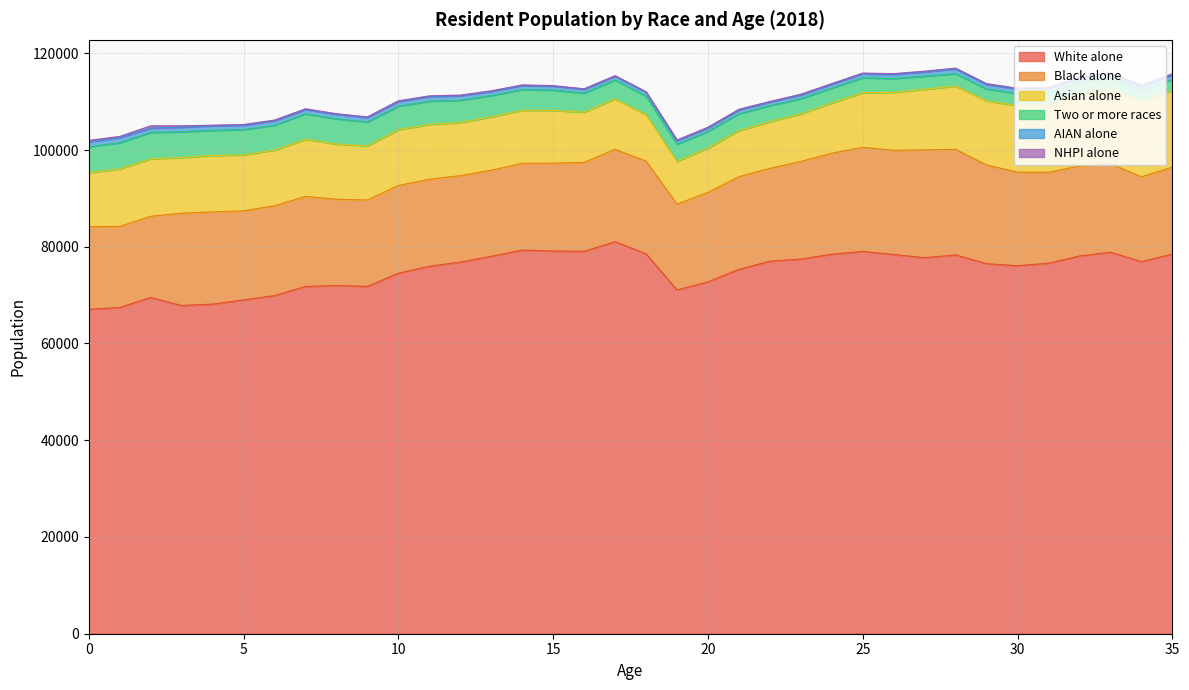

True or false: White alone has a value of 94682 at 0.

False